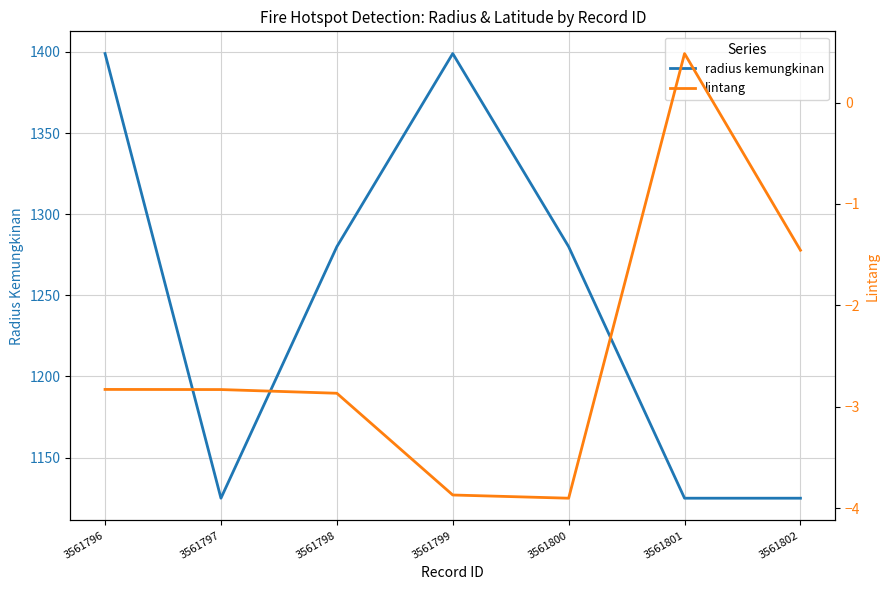

Between 3561799 and 3561801, which series saw the biggest shift?

radius kemungkinan